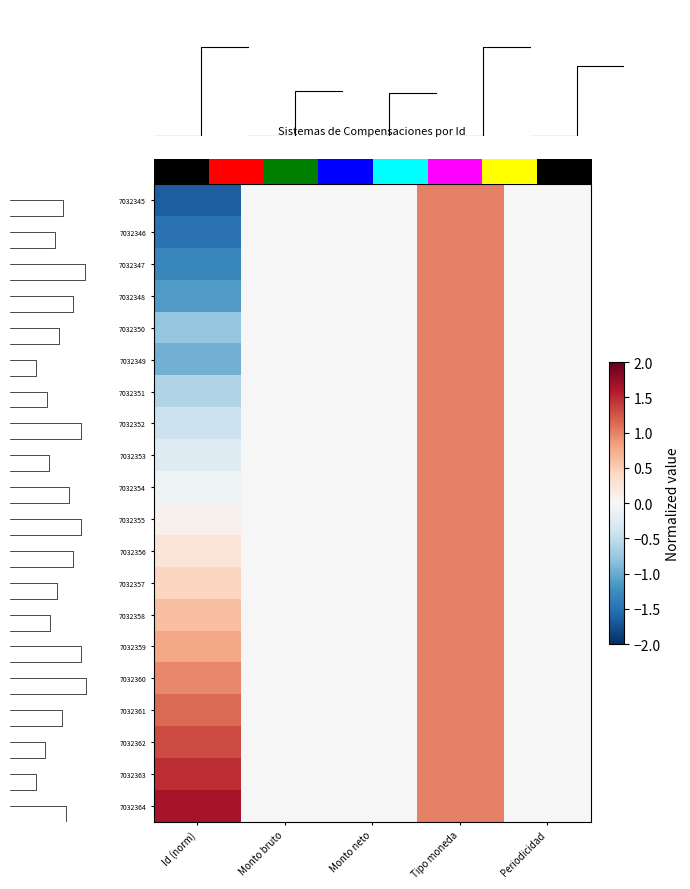

How many values in row_1 are above zero?

1